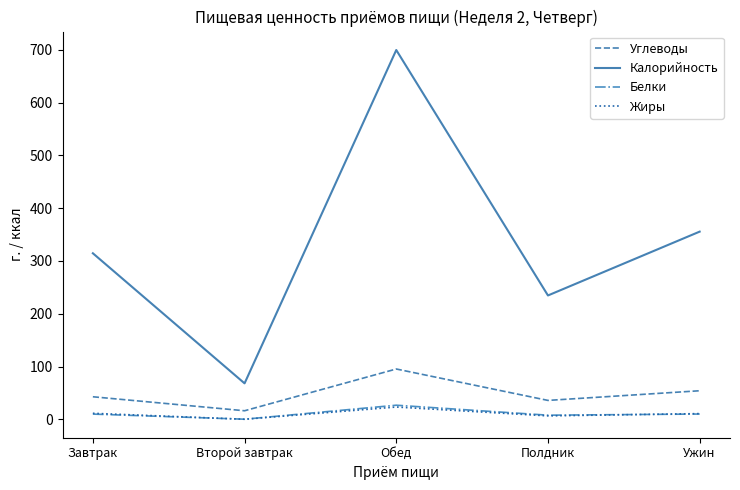

What is the sum of the Жиры values at Ужин and Полдник?

17.5